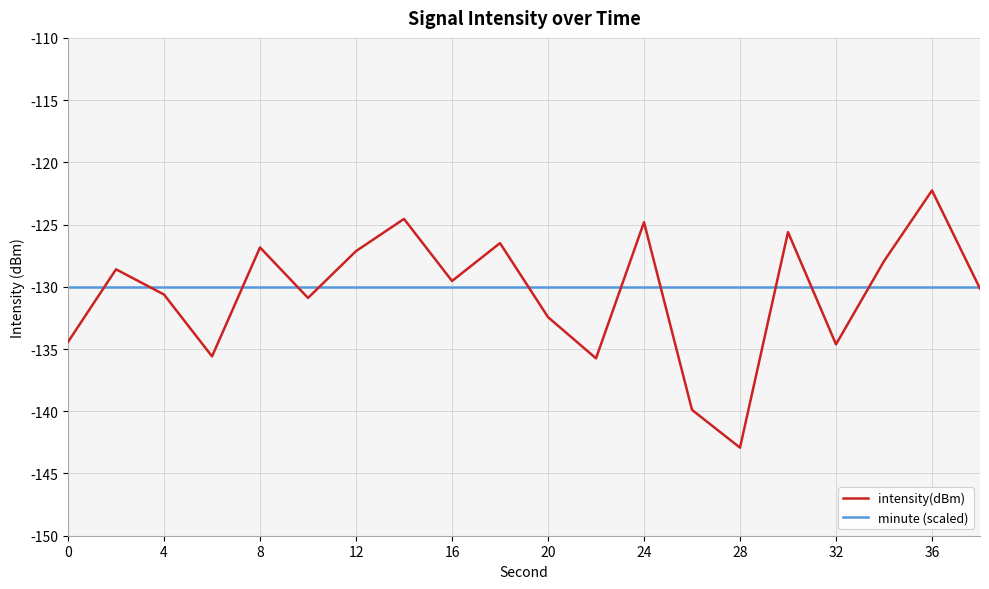

What is the minimum value for minute (scaled)?

-130.0